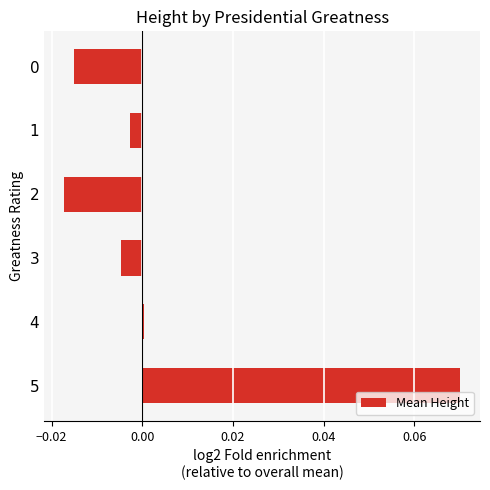

How many data points are less than 0?

4